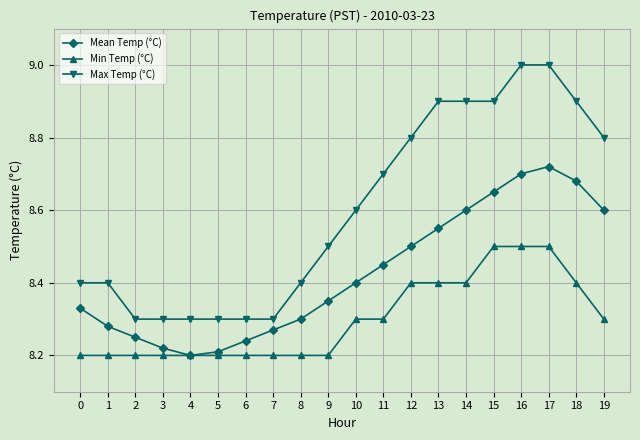

What is the sum of all Max Temp (°C) values?

172.0